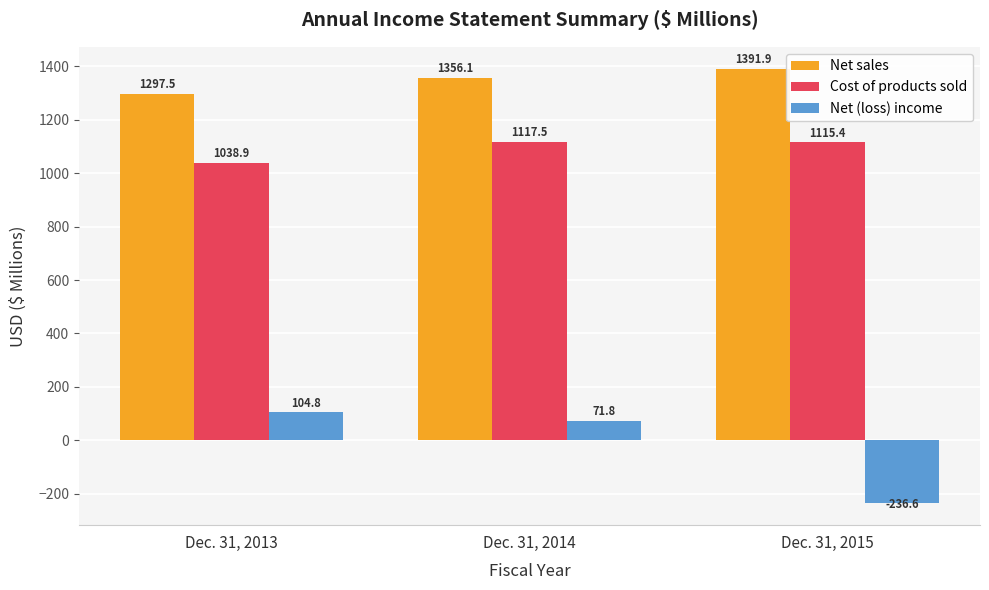

Reading right to left, extract all data points from this chart.

Net sales: 1391.9	1356.1	1297.5
Cost of products sold: 1115.4	1117.5	1038.9
Net (loss) income: -236.6	71.8	104.8